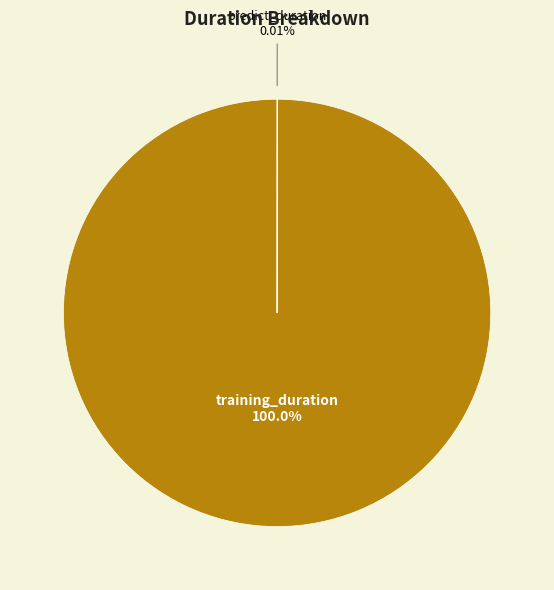

Which category accounts for the majority?

training_duration